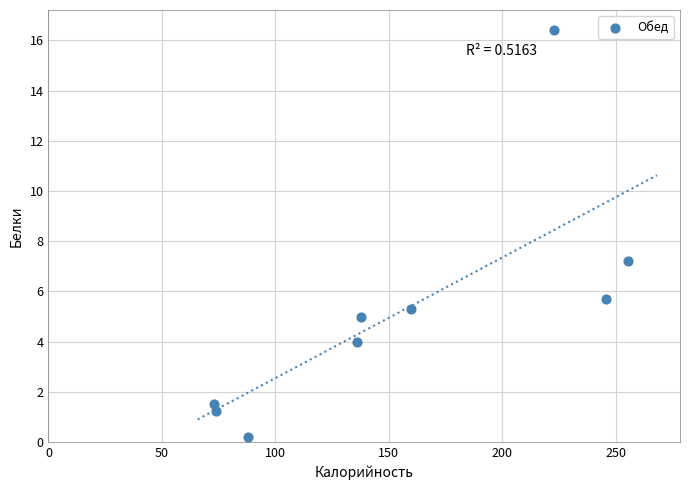

What Y value in the scatter plot is closest to 8?

7.2